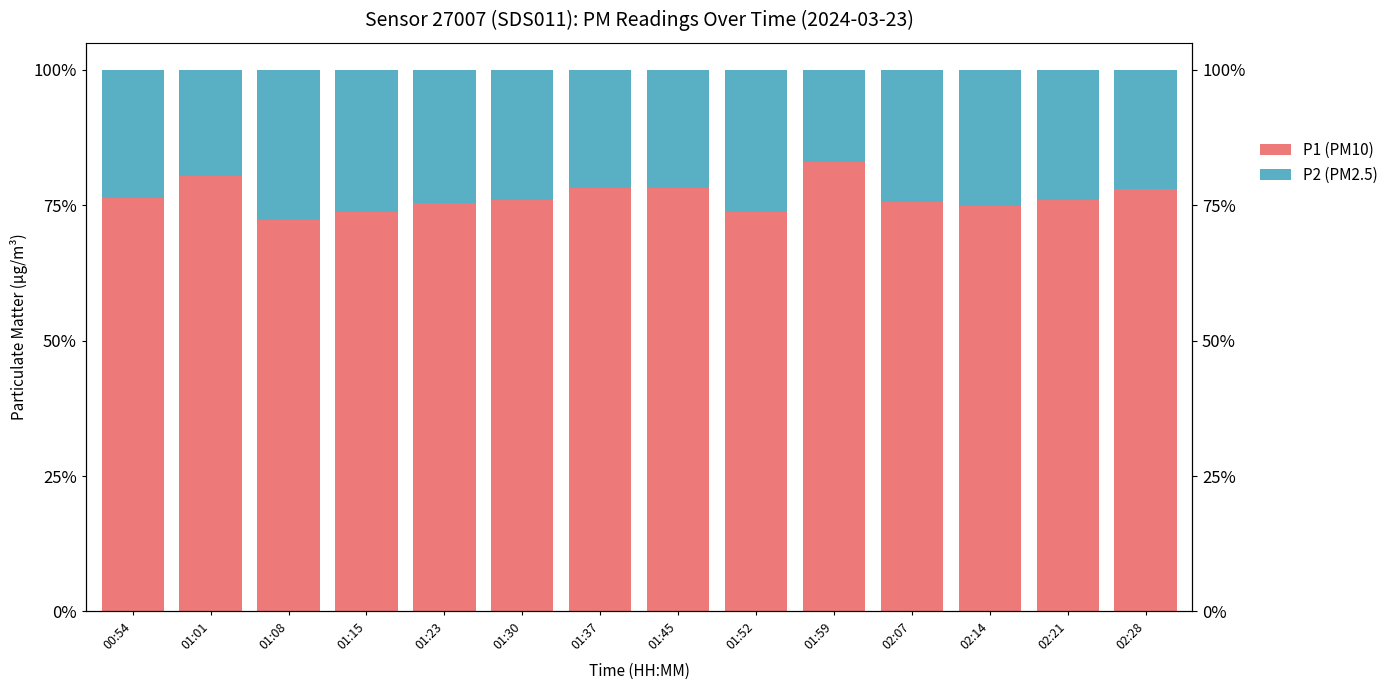

What are all the series names shown in the legend?

P1 (PM10), P2 (PM2.5)